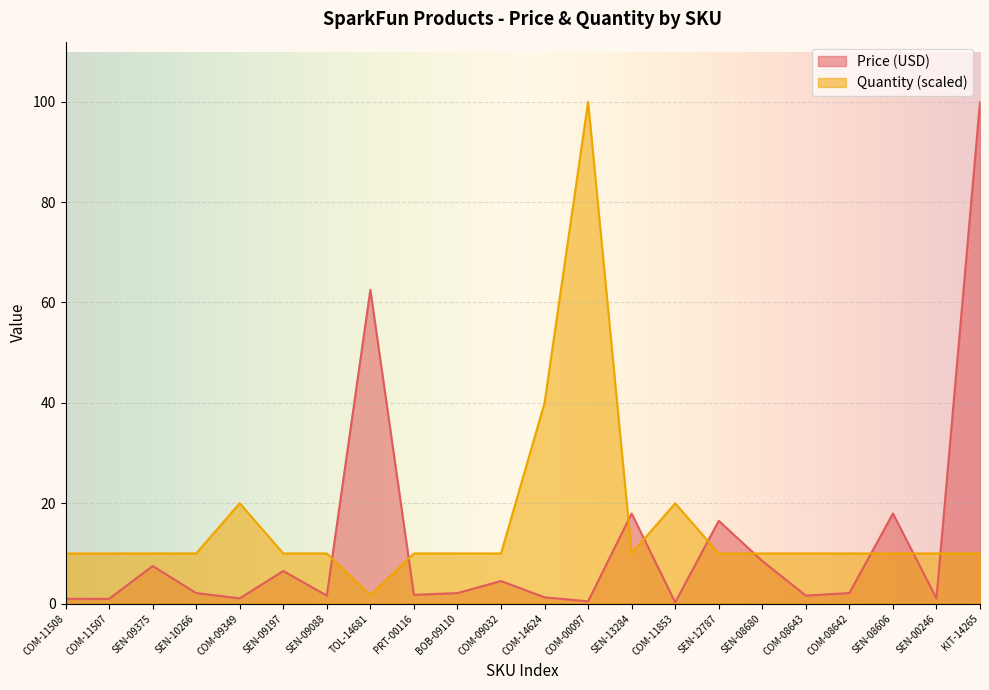

What is the label of the 15th point from the left?

COM-11853